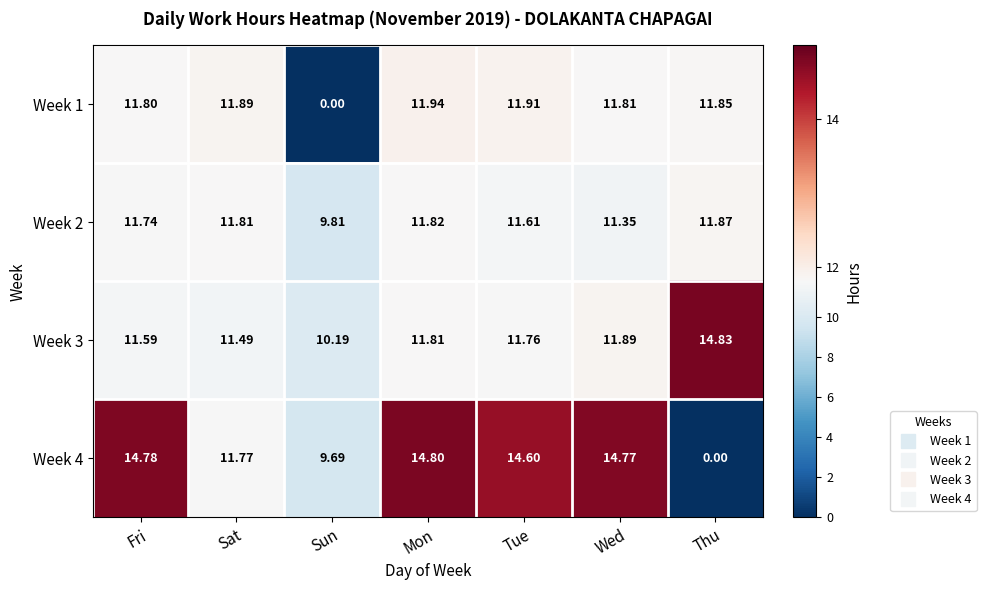

Which category has the highest value in the Week 1 series?

Mon